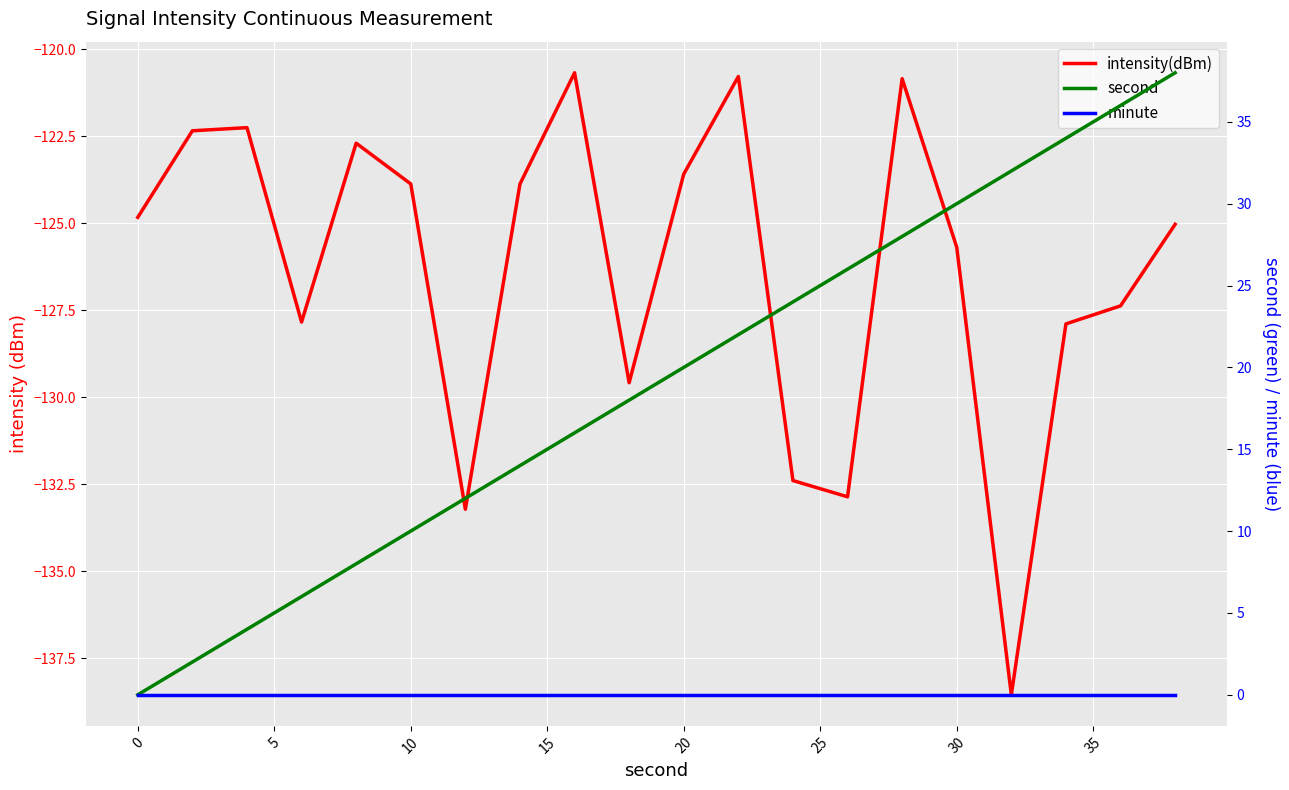

Which series has the largest total across all categories?

second